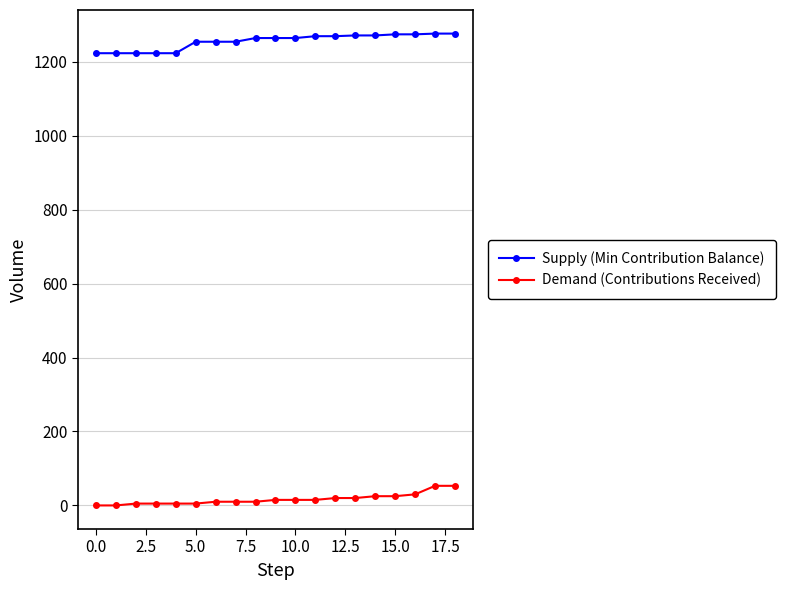

At how many categories does at least one series exceed 1005?

19